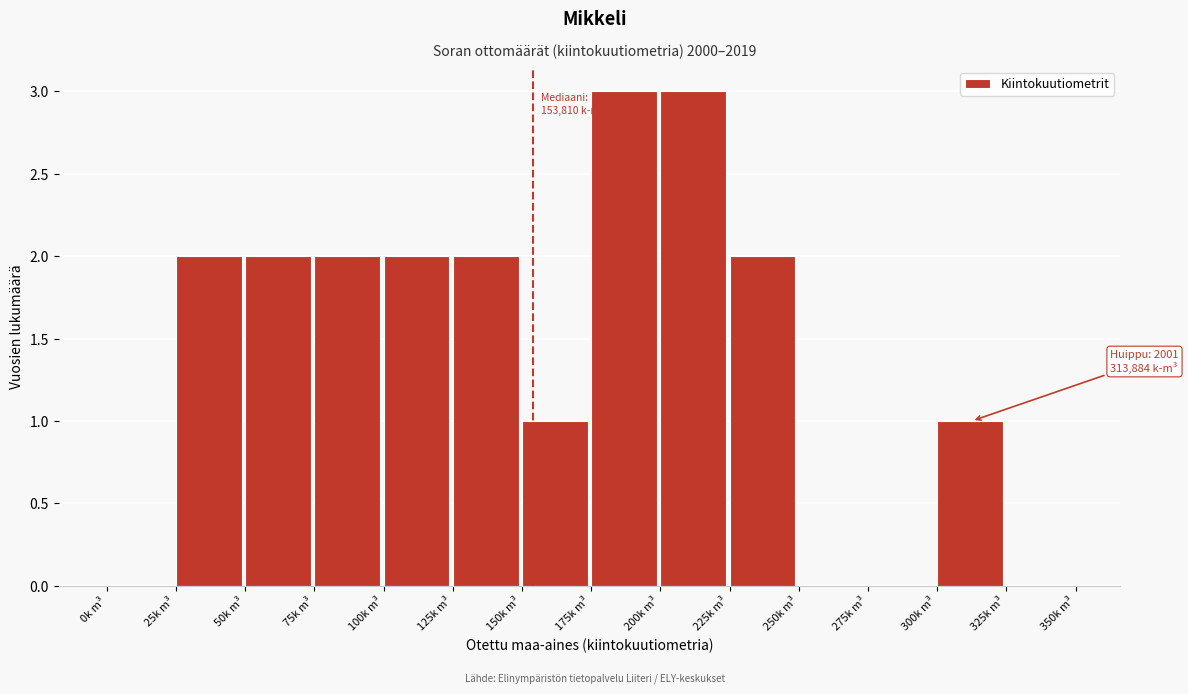

Reading right to left, what are all the values shown in this chart?

325k m³=0	300k m³=1	275k m³=0	250k m³=0	225k m³=2	200k m³=3	175k m³=3	150k m³=1	125k m³=2	100k m³=2	75k m³=2	50k m³=2	25k m³=2	0k m³=0